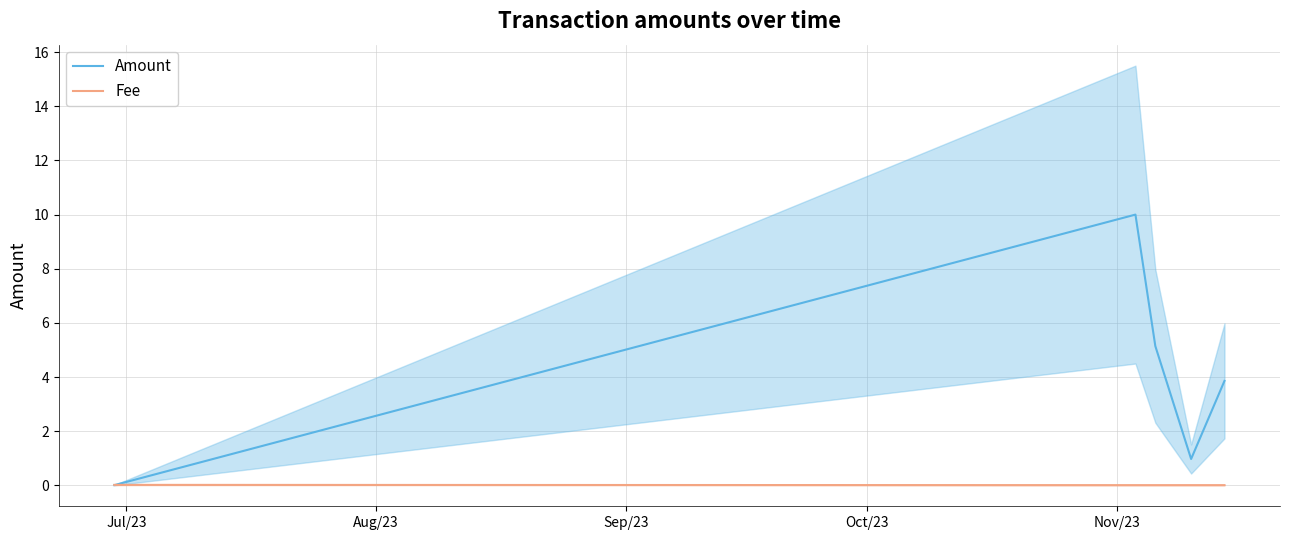

Is the value of Fee at Sep/23 greater than the value of Amount at Sep/23?

No